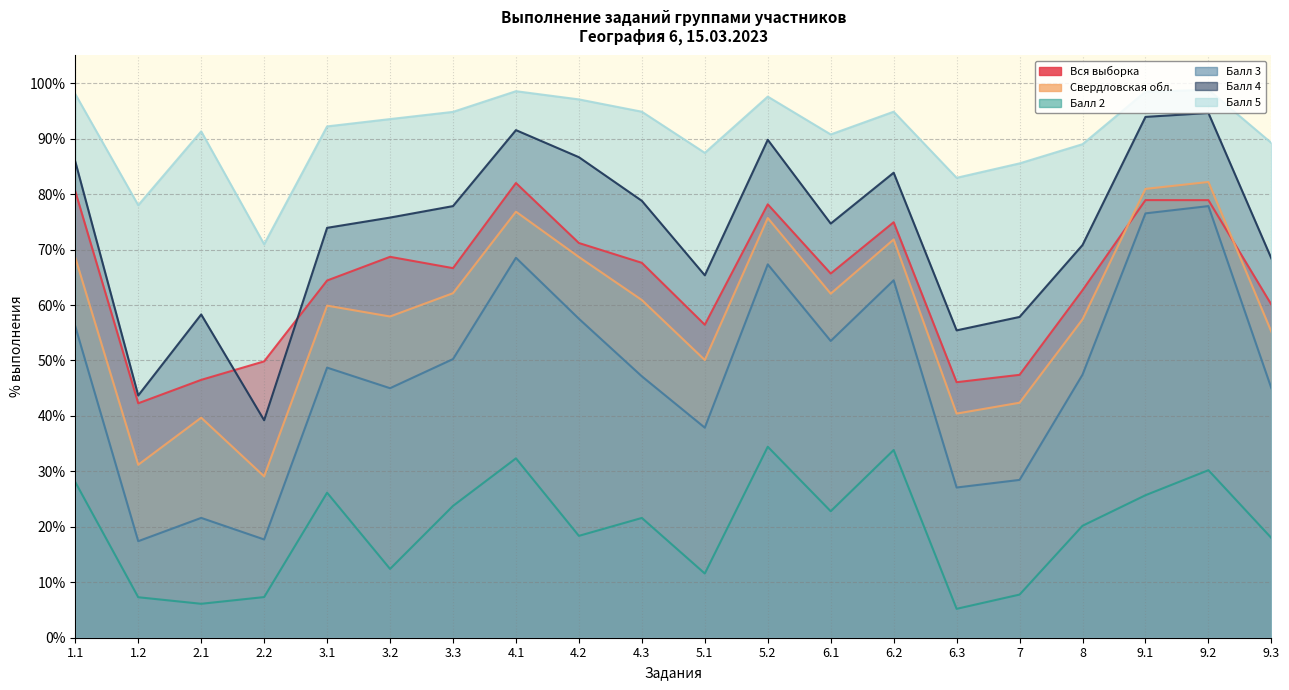

True or false: Балл 2 and Балл 5 cross at least once.

False